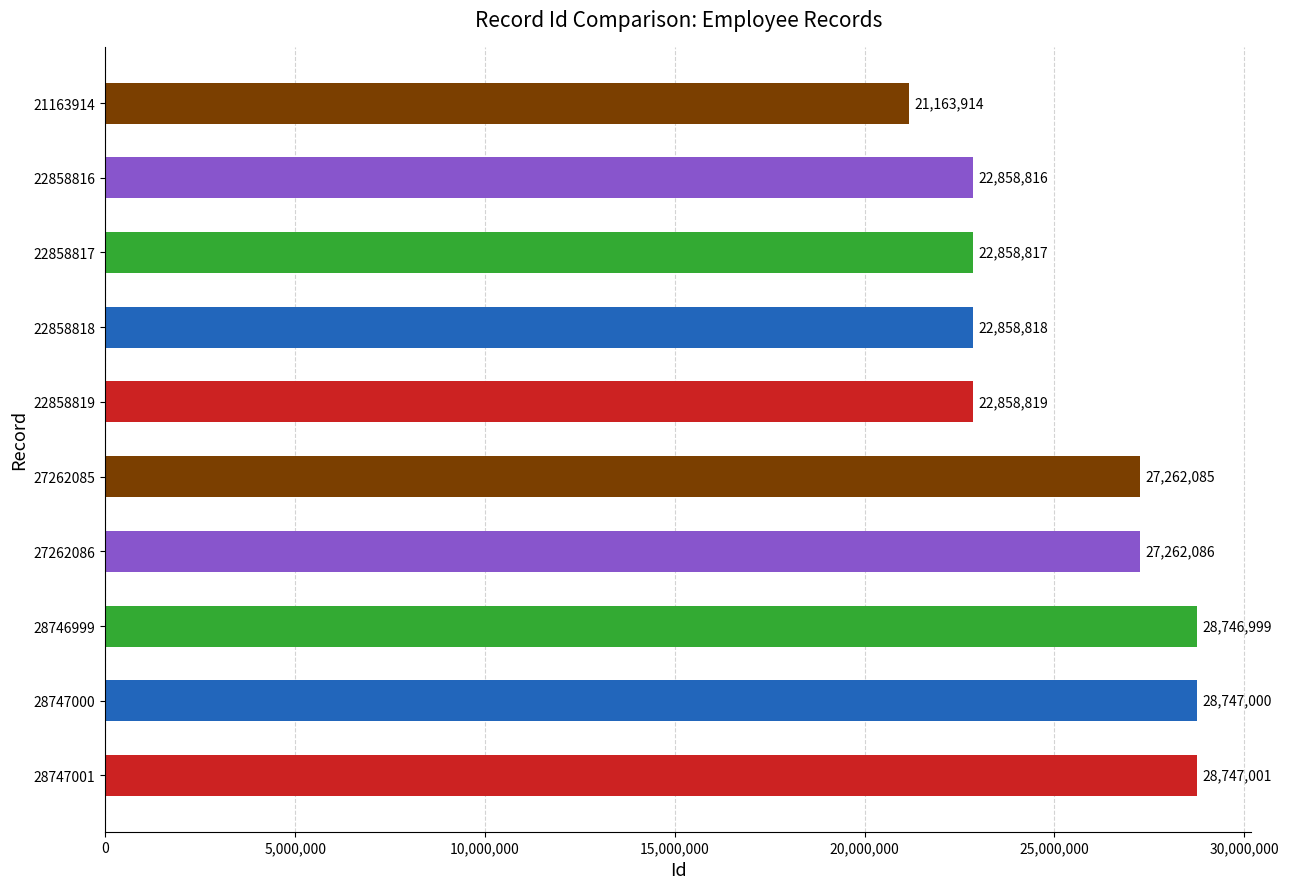

How many bars are there in total?

10